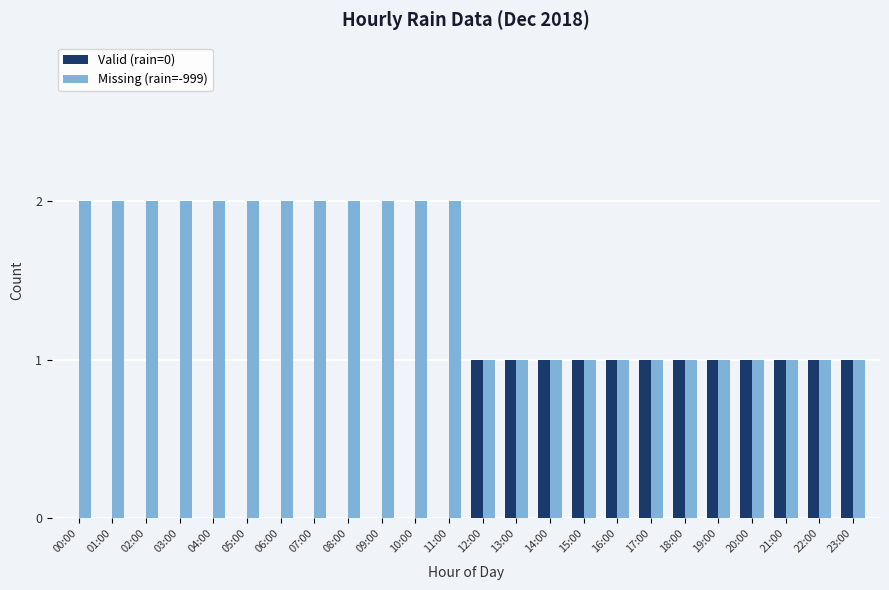

What is the sum of all Missing (rain=-999) values?

36